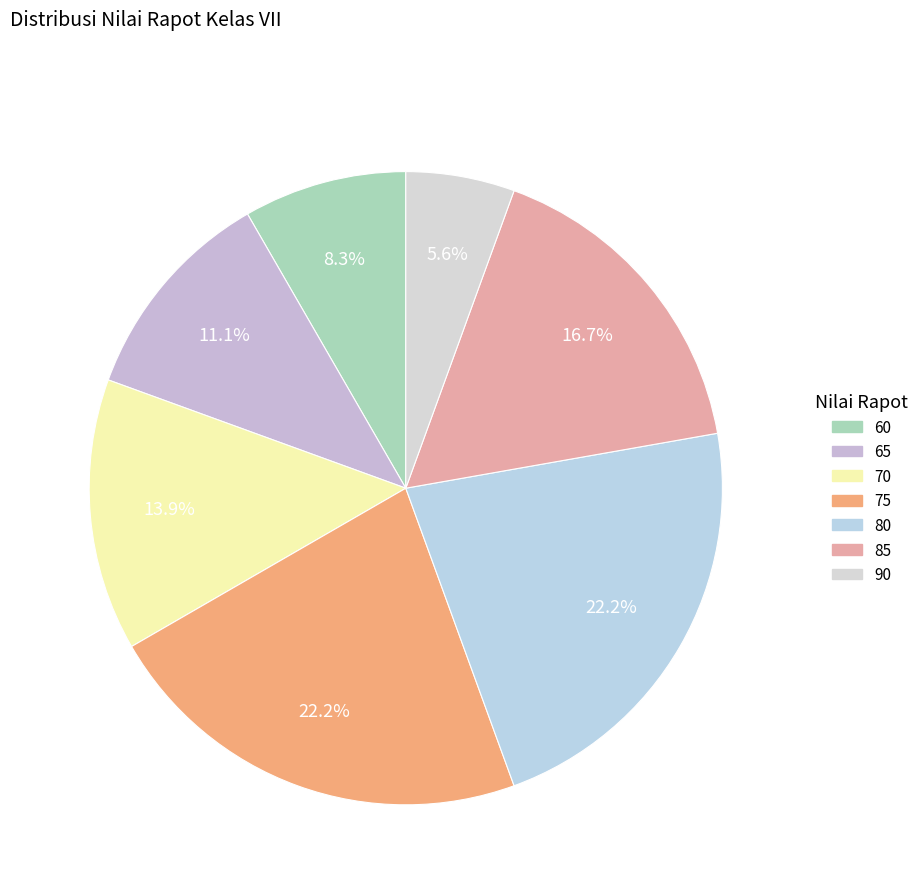

To the nearest percent, what is the difference between the largest and smallest slice percentages?

17%